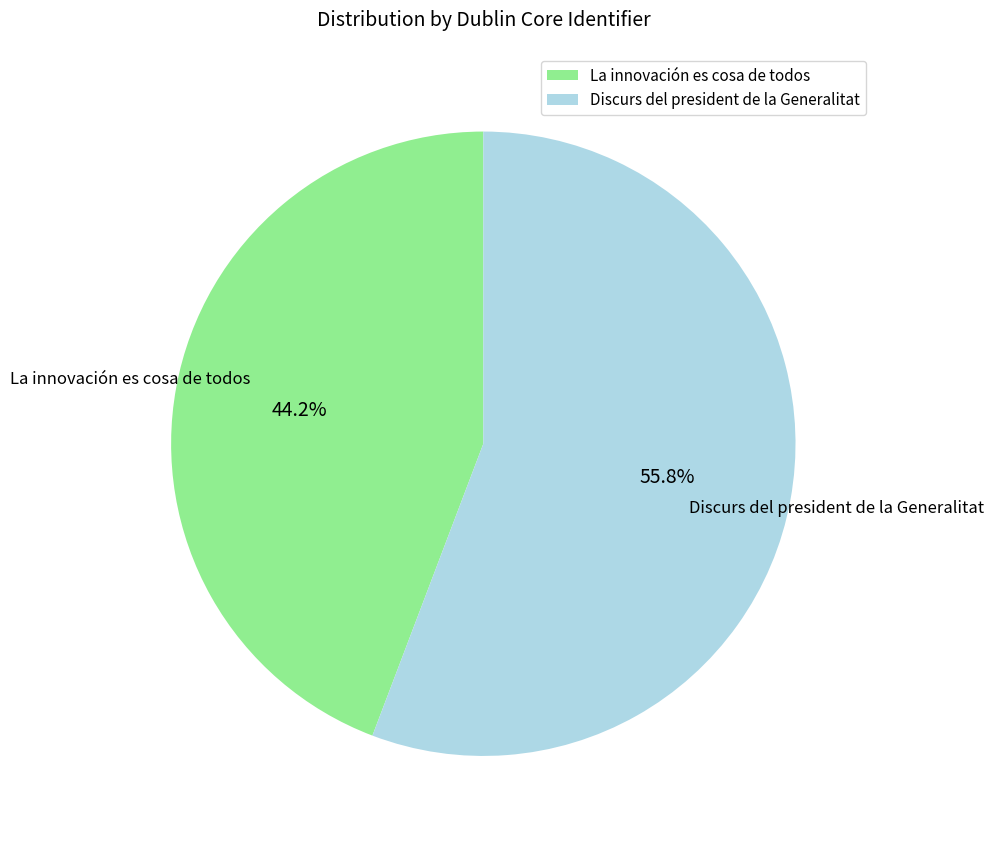

To the nearest percent, what percentage of the pie is Discurs del president de la Generalitat?

56%